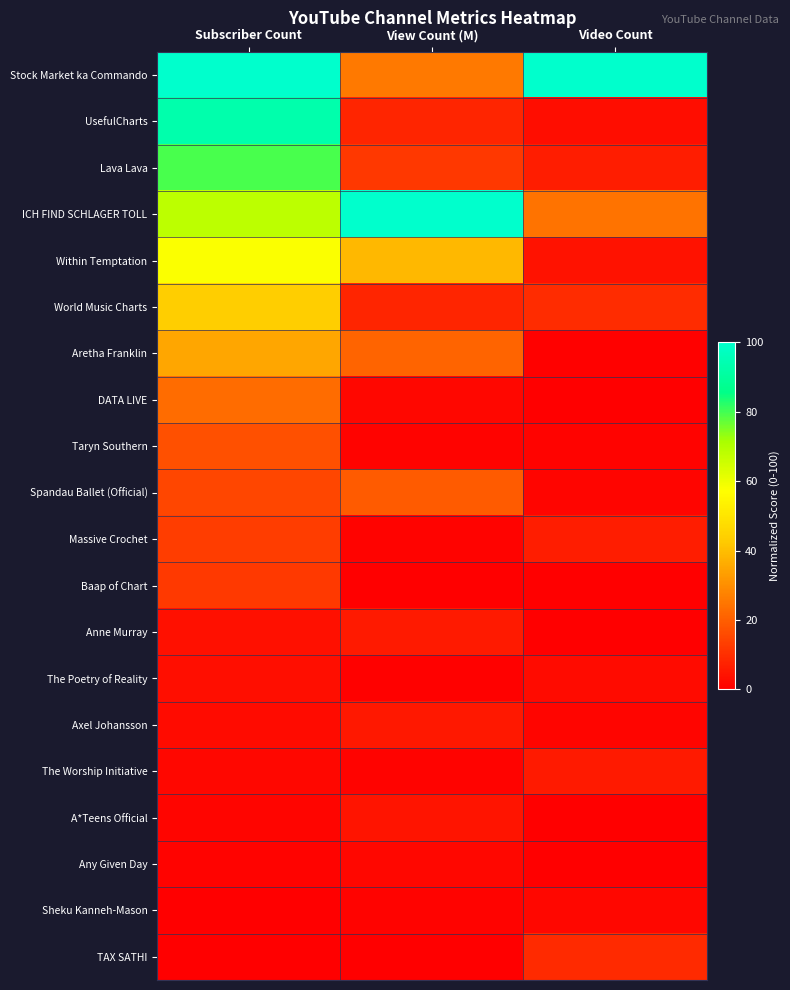

At Video Count, list the series in order from smallest to largest.

Baap of Chart, Anne Murray, A*Teens Official, Any Given Day, DATA LIVE, Aretha Franklin, Taryn Southern, Spandau Ballet (Official), Axel Johansson, Sheku Kanneh-Mason, The Poetry of Reality, UsefulCharts, Within Temptation, The Worship Initiative, Lava Lava, Massive Crochet, TAX SATHI, World Music Charts, ICH FIND SCHLAGER TOLL, Stock Market ka Commando